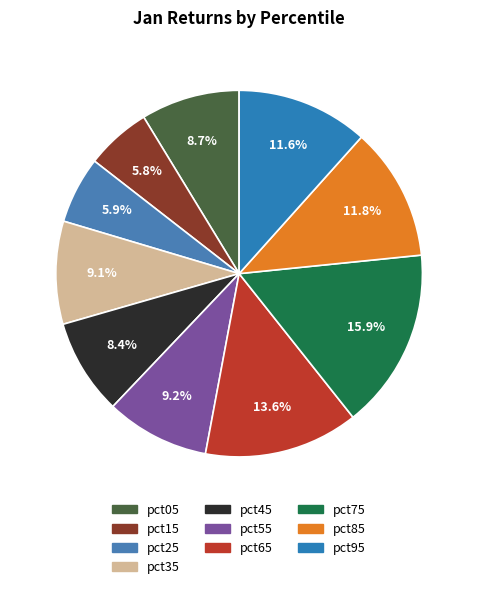

To the nearest percent, what portion does pct75 represent?

16%